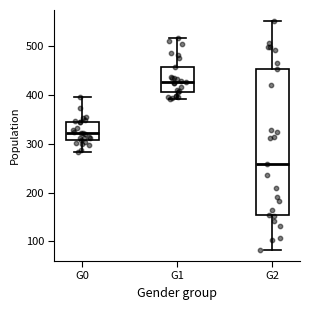

Reading left to right, transcribe this box plot: for each box, give where its median line is, the range the box spans, and where its two whiskers end, as read against the y-axis. The values are not printed on the chart, so give them approximately, as read against the axis.

G0: median 320, box 310 to 350, whiskers 280 to 400
G1: median 430, box 410 to 460, whiskers 390 to 520
G2: median 260, box 150 to 450, whiskers 80 to 550